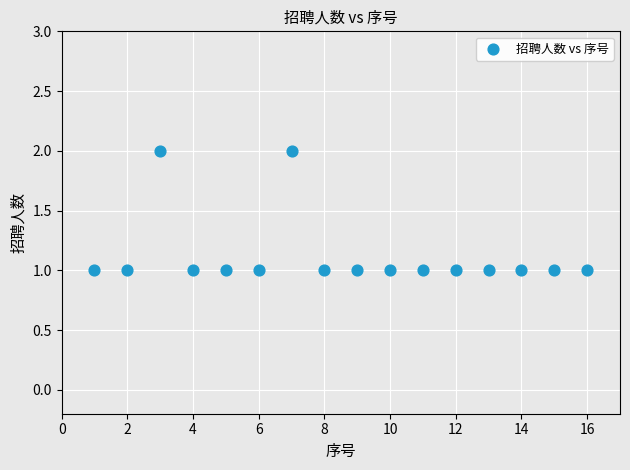

What is the range of X values (max minus min)?

15